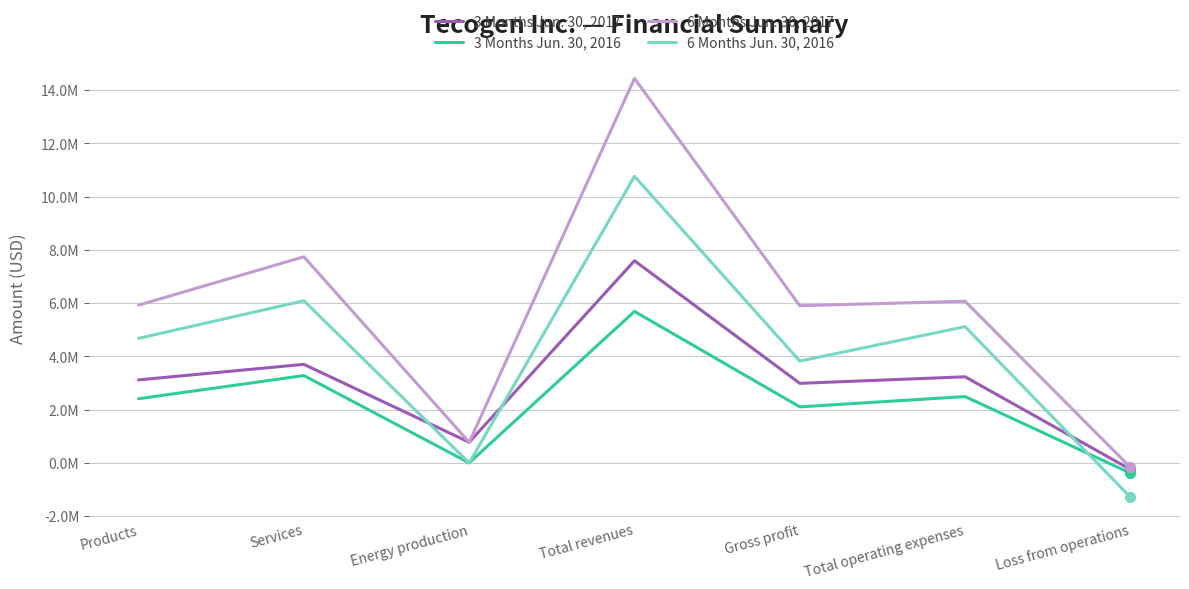

At Gross profit, list the series in order from largest to smallest.

6 Months Jun. 30, 2017, 6 Months Jun. 30, 2016, 3 Months Jun. 30, 2017, 3 Months Jun. 30, 2016